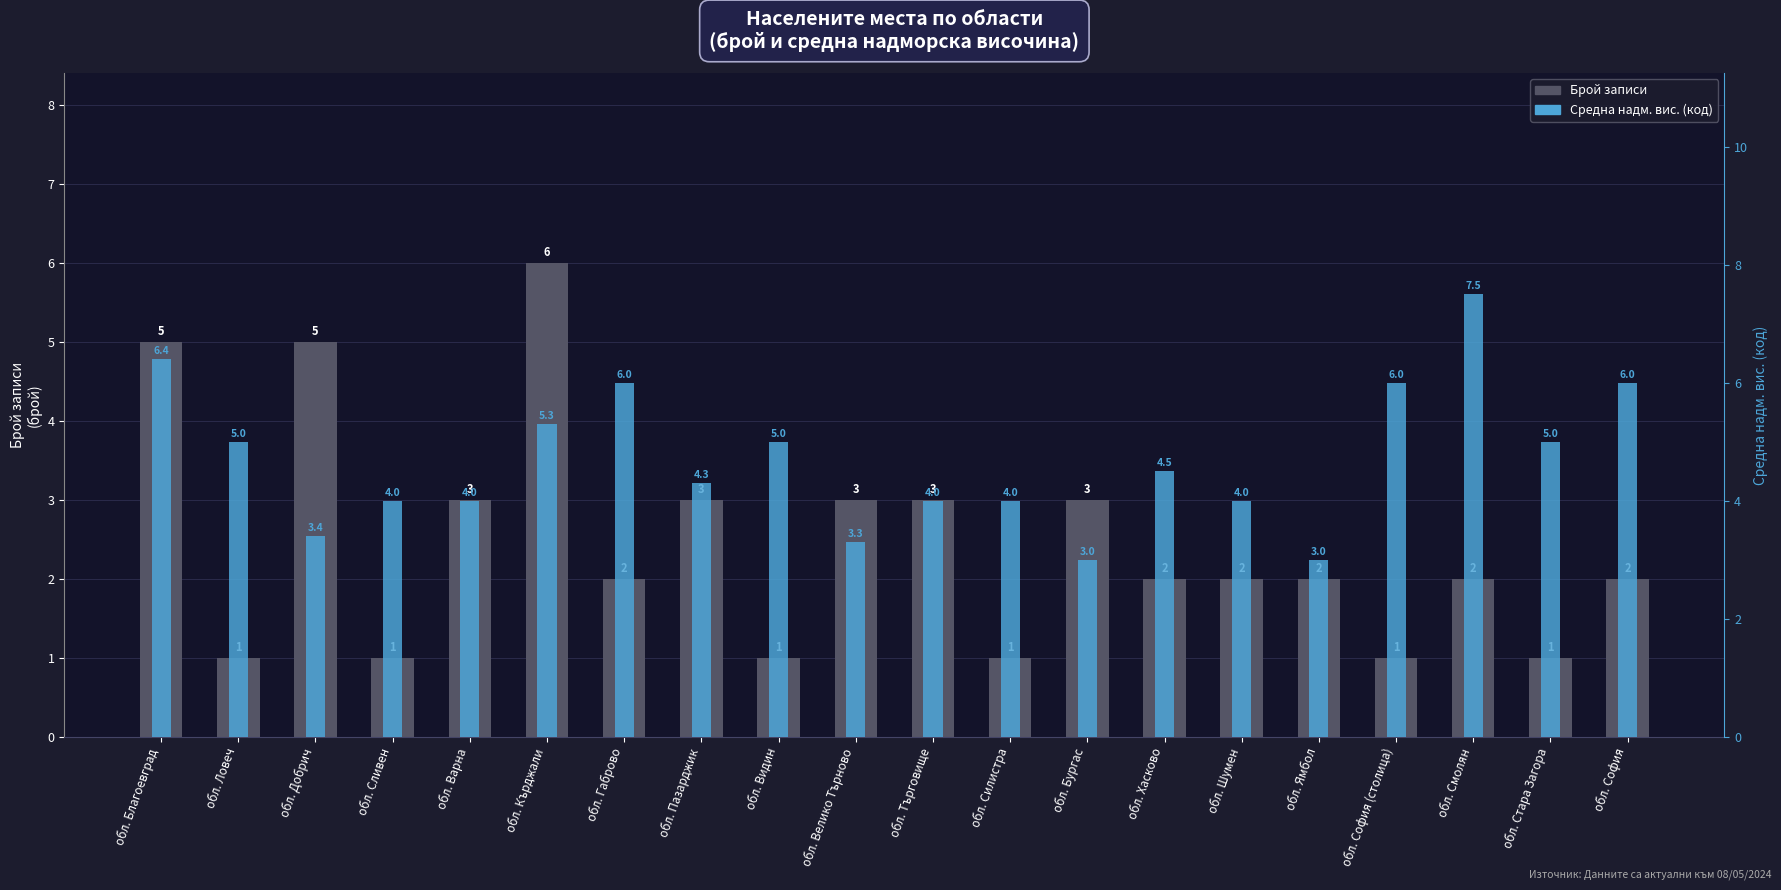

Reading right to left, transcribe all the data shown in this chart.

Брой записи: обл. София=2.0	обл. Стара Загора=1.0	обл. Смолян=2.0	обл. София (столица)=1.0	обл. Ямбол=2.0	обл. Шумен=2.0	обл. Хасково=2.0	обл. Бургас=3.0	обл. Силистра=1.0	обл. Търговище=3.0	обл. Велико Търново=3.0	обл. Видин=1.0	обл. Пазарджик=3.0	обл. Габрово=2.0	обл. Кърджали=6.0	обл. Варна=3.0	обл. Сливен=1.0	обл. Добрич=5.0	обл. Ловеч=1.0	обл. Благоевград=5.0
Средна надм. вис. (код): обл. София=6.0	обл. Стара Загора=5.0	обл. Смолян=7.5	обл. София (столица)=6.0	обл. Ямбол=3.0	обл. Шумен=4.0	обл. Хасково=4.5	обл. Бургас=3.0	обл. Силистра=4.0	обл. Търговище=4.0	обл. Велико Търново=3.3	обл. Видин=5.0	обл. Пазарджик=4.3	обл. Габрово=6.0	обл. Кърджали=5.3	обл. Варна=4.0	обл. Сливен=4.0	обл. Добрич=3.4	обл. Ловеч=5.0	обл. Благоевград=6.4